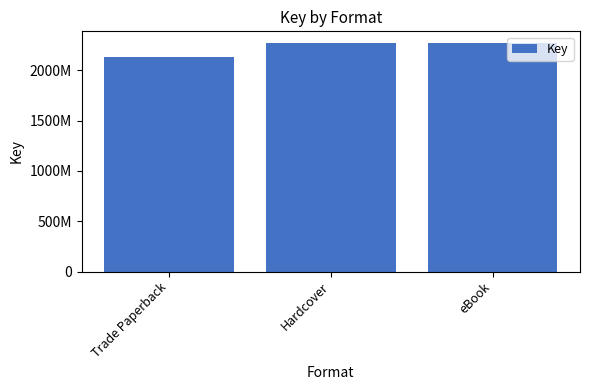

Are the bars horizontal?

No